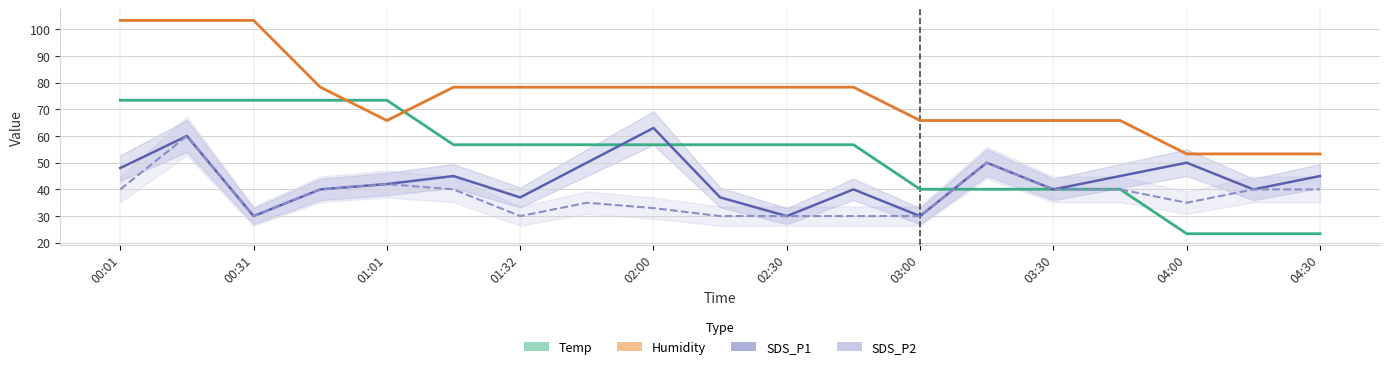

Rank the series at 02:45 from lowest to highest value.

SDS_P2, SDS_P1, Temp, Humidity